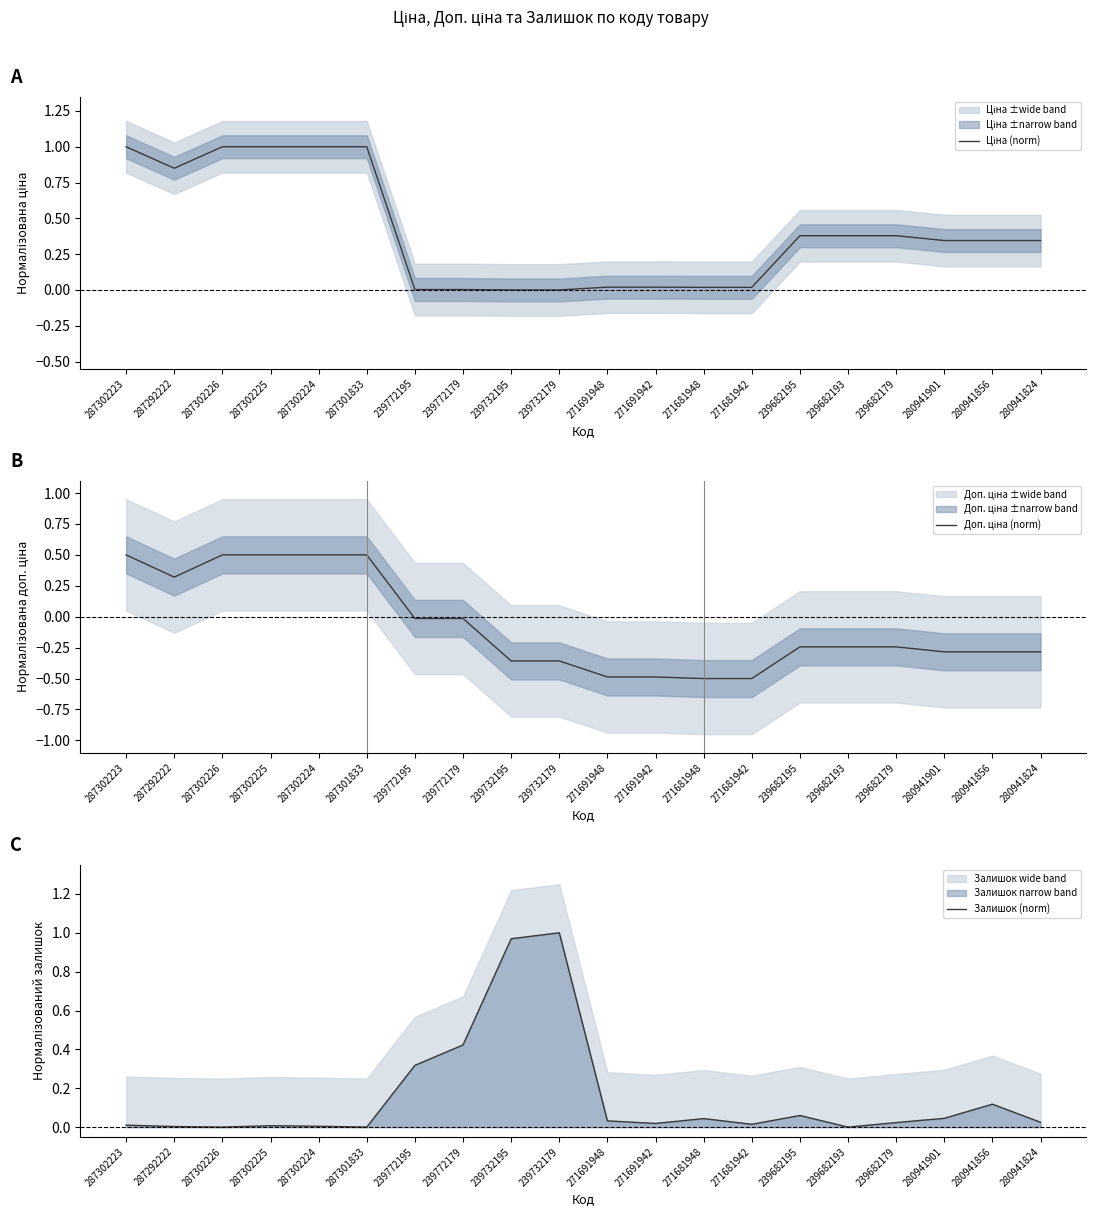

Rank the categories by Ціна (norm) value from highest to lowest.

287302223, 287302226, 287302225, 287302224, 287301833, 287292222, 239682195, 239682193, 239682179, 280941901, 280941856, 280941824, 271691948, 271691942, 271681948, 271681942, 239772195, 239772179, 239732195, 239732179